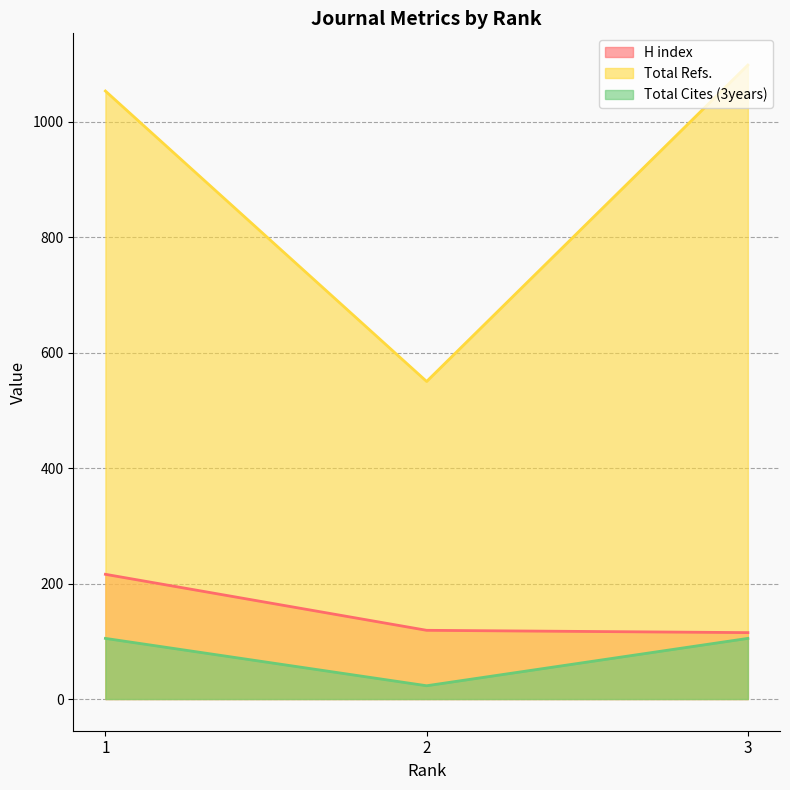

What is the total value across all series at 2?

692